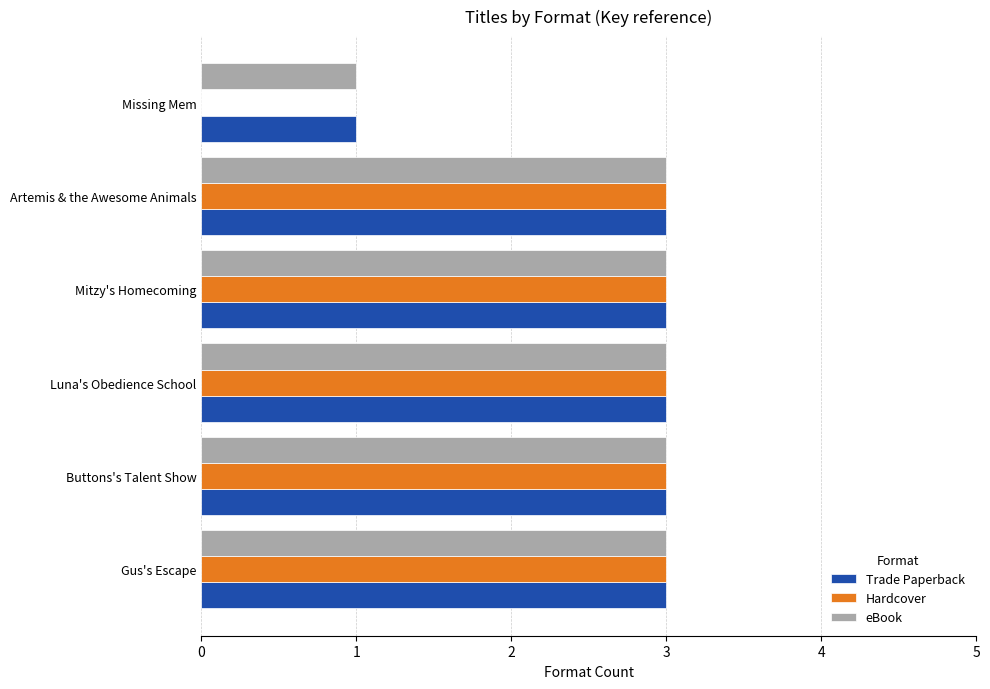

The Hardcover series shows 3 at Mitzy's Homecoming. True or false?

True